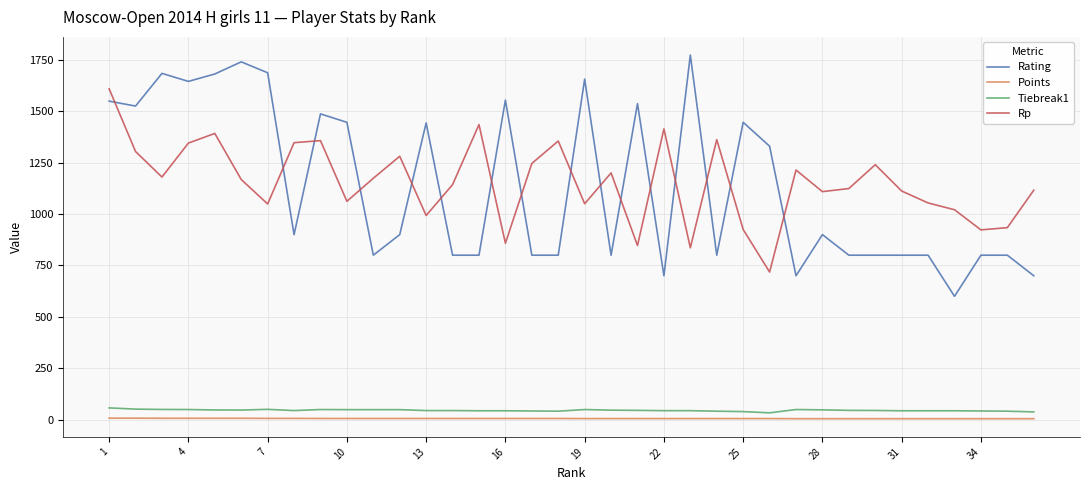

Does the chart have visible grid lines?

Yes